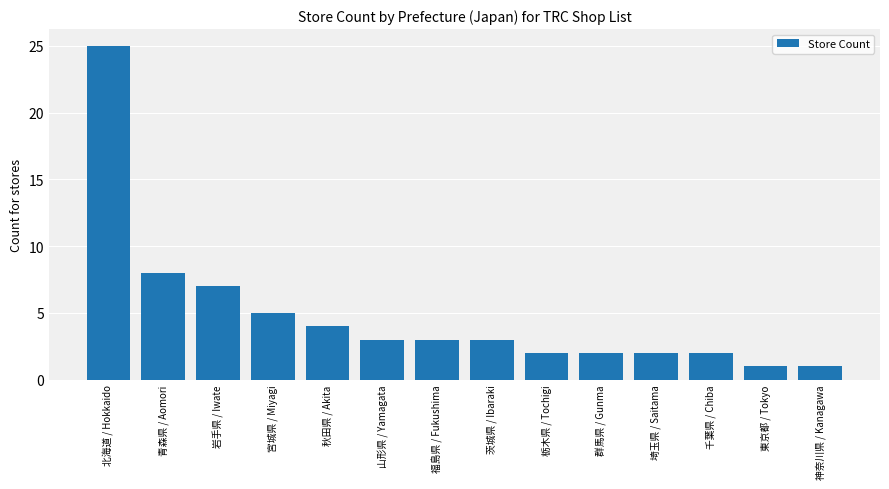

Reading left to right, extract all data points from this chart.

25	8	7	5	4	3	3	3	2	2	2	2	1	1